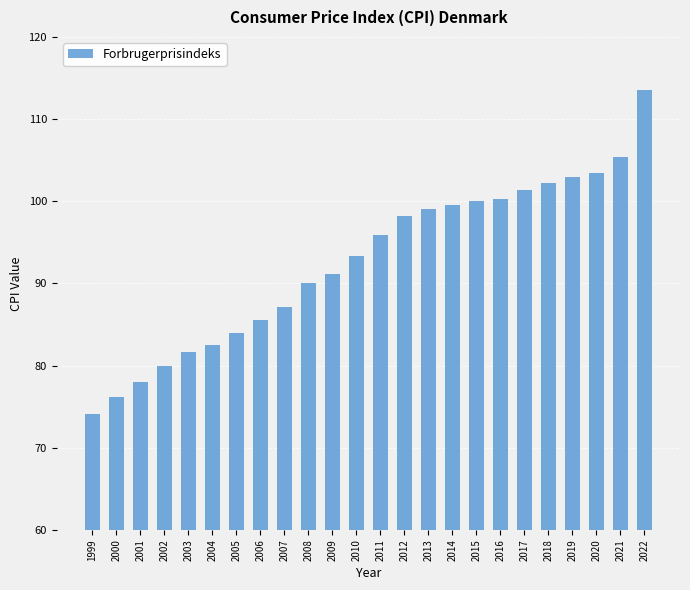

What is the greatest value displayed?

113.5